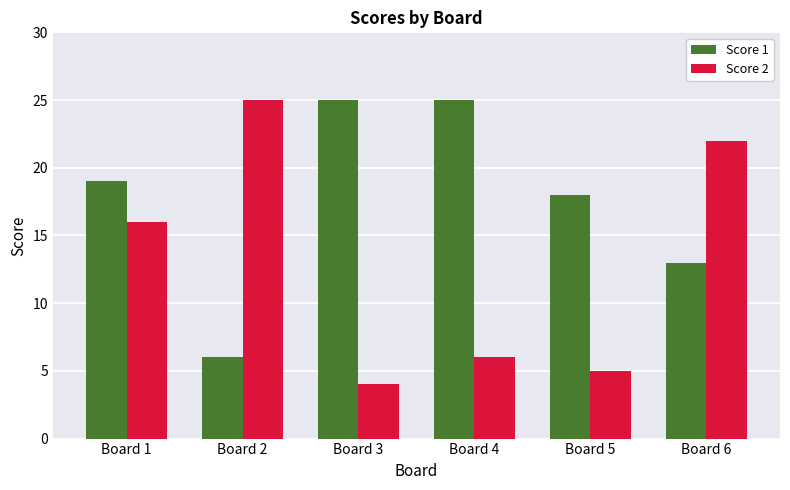

What is the maximum value shown in the chart?

25